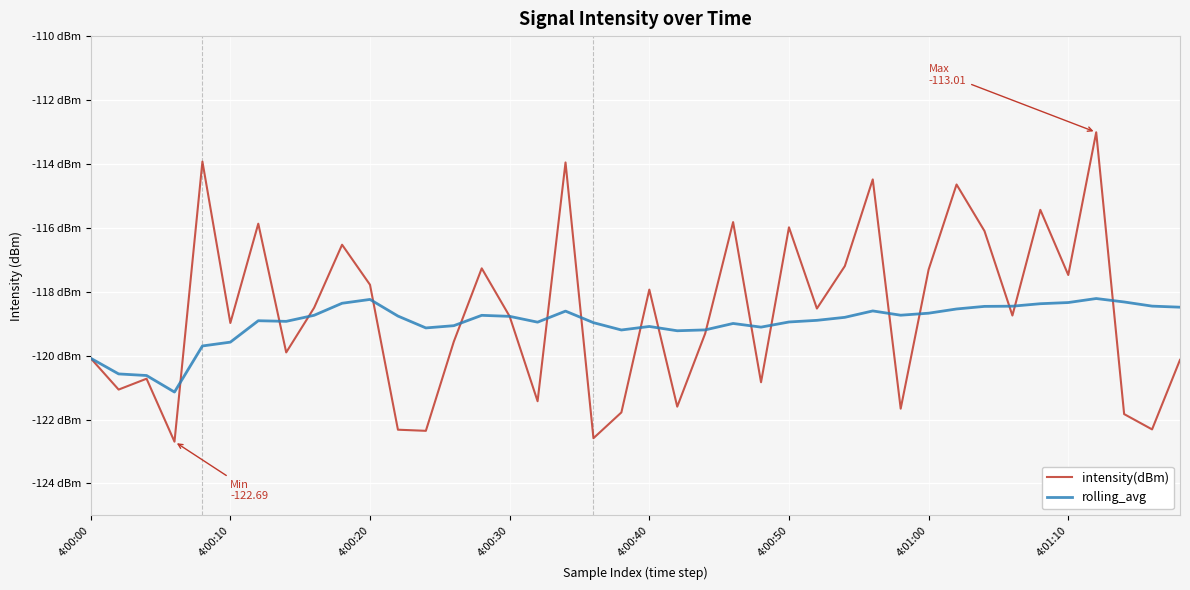

Is this an area chart (filled region under the line)?

No